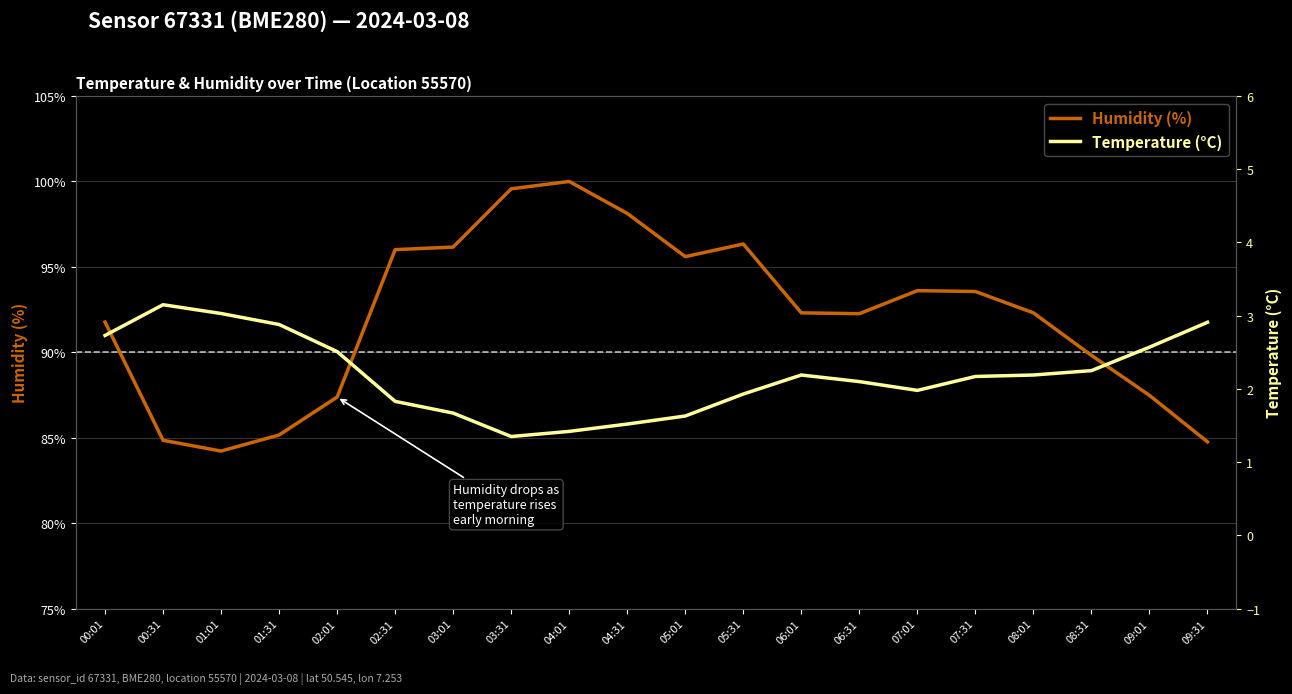

What is the value of the Temperature (°C) point at the 14th from the left?

2.1